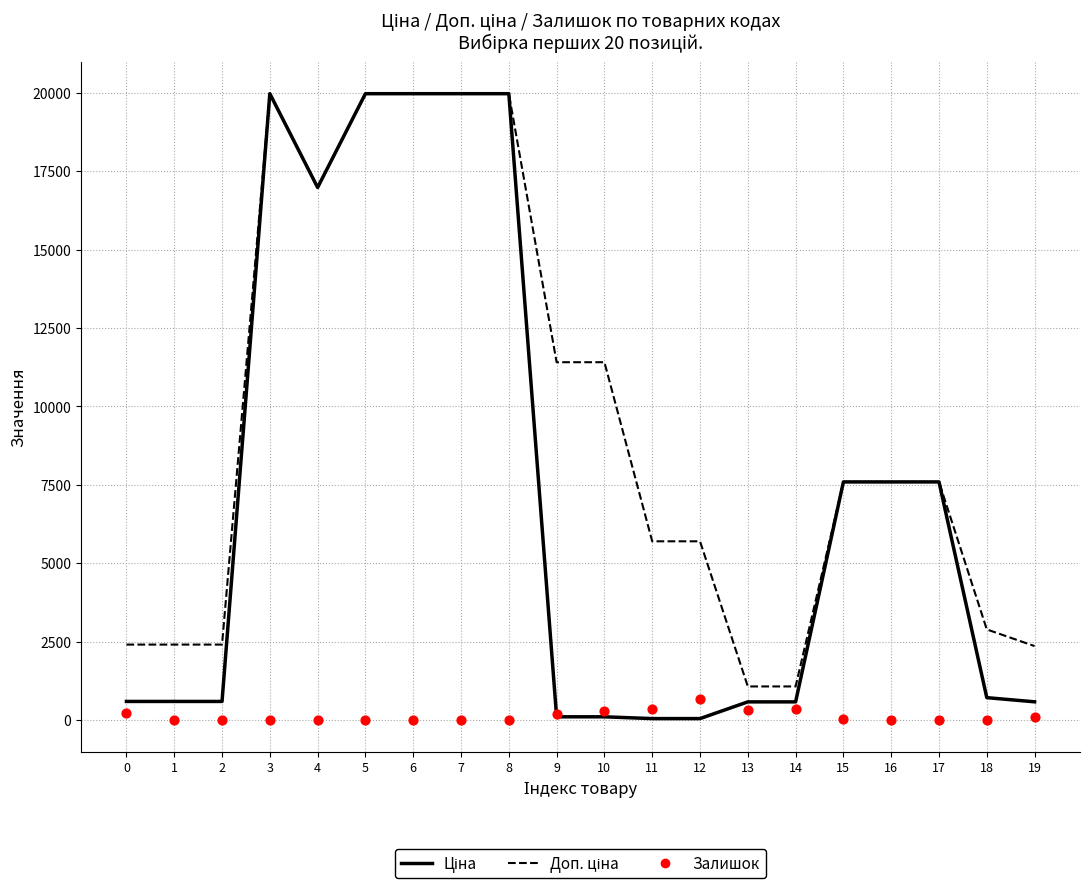

At which category is the sum across all series the highest?

3